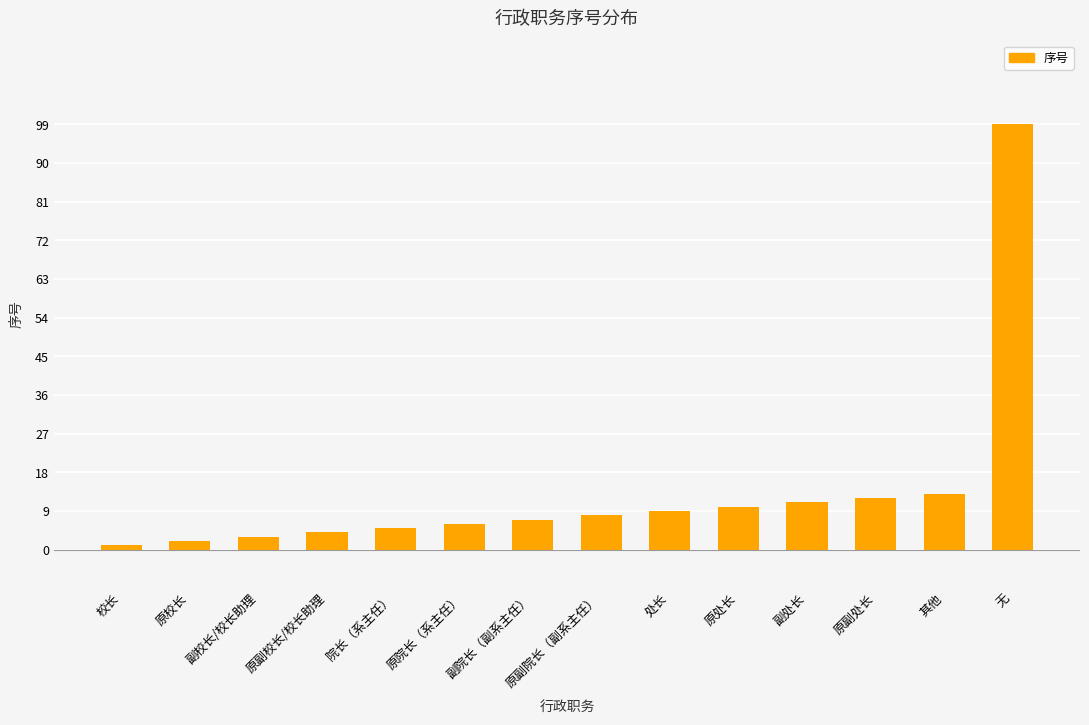

The chart shows a value of 13 at 其他. True or false?

True